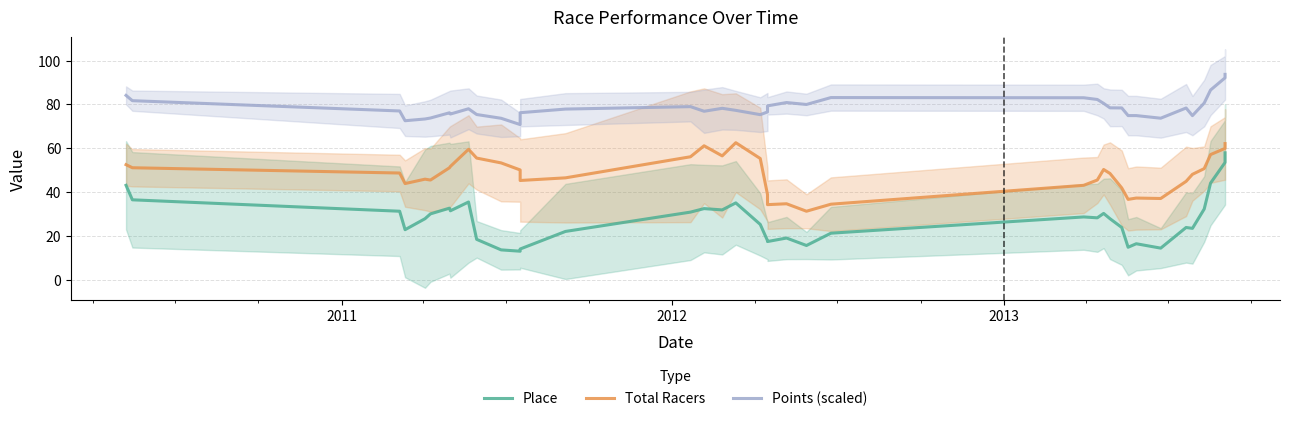

True or false: Total Racers and Points (scaled) cross at least once.

False